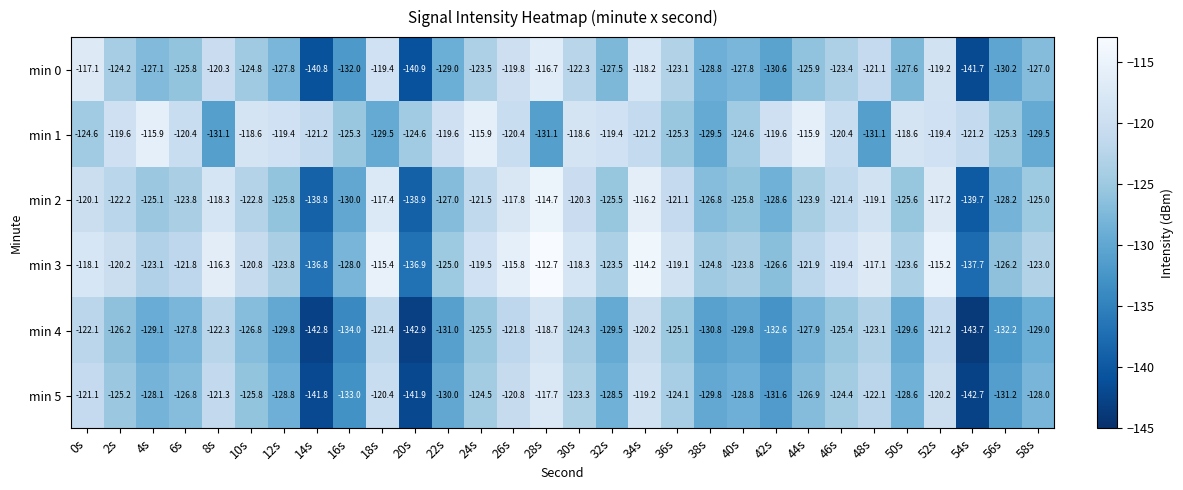

What is the difference between the highest and lowest values at 12s?

10.4